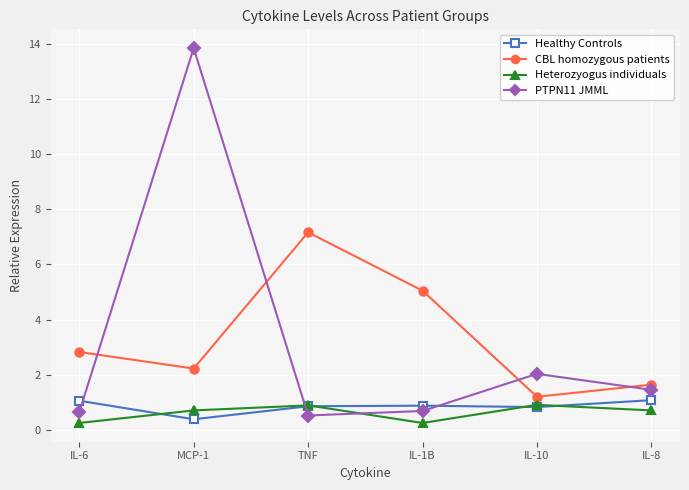

Is it true that CBL homozygous patients equals 1.2 at IL-10?

True